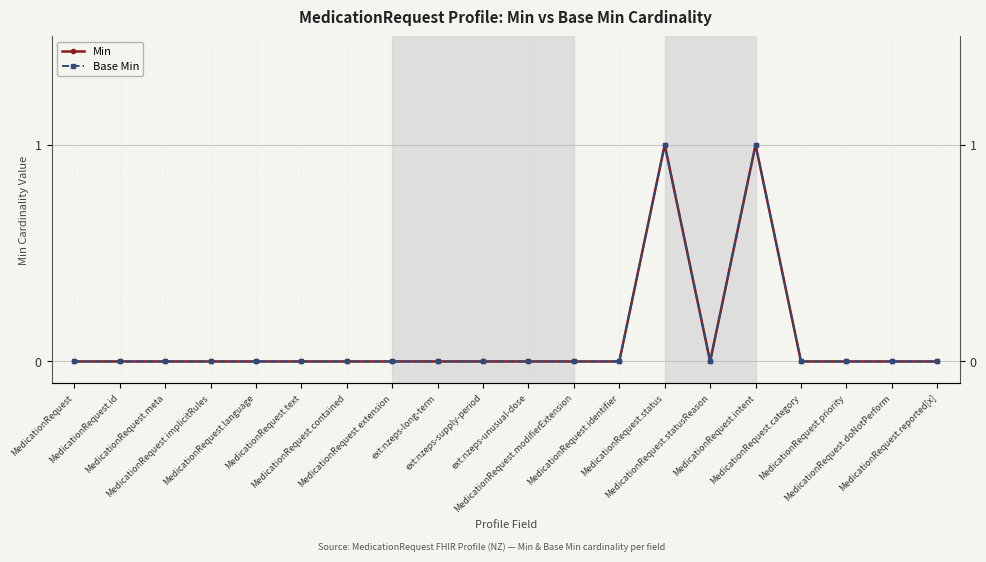

Which has a higher value, MedicationRequest.intent or MedicationRequest?

MedicationRequest.intent